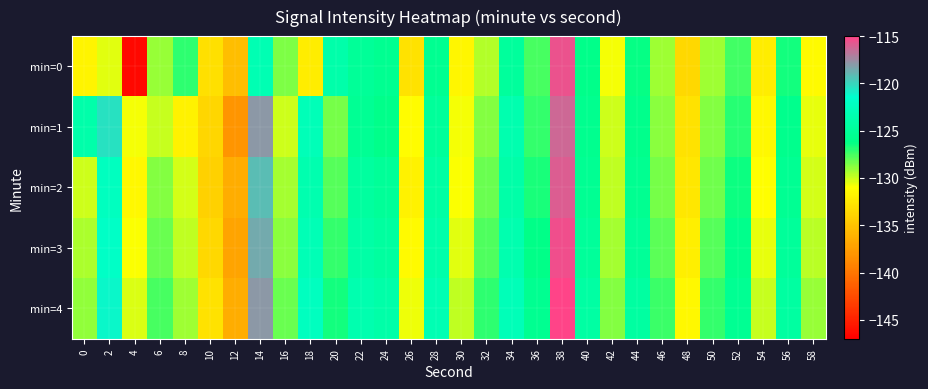

What is the greatest value displayed?

-114.8